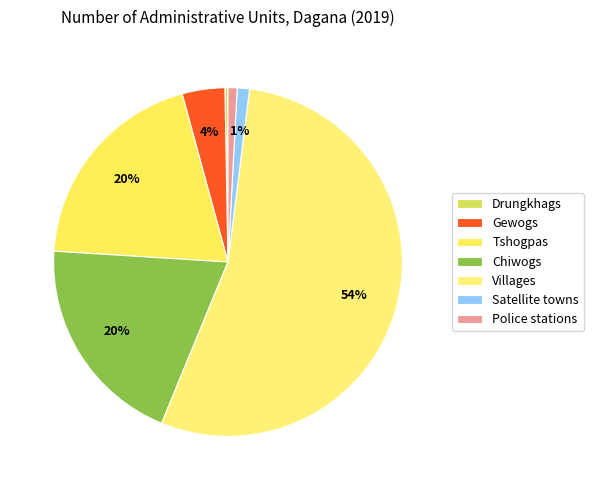

To the nearest percent, what portion does Gewogs represent?

4%